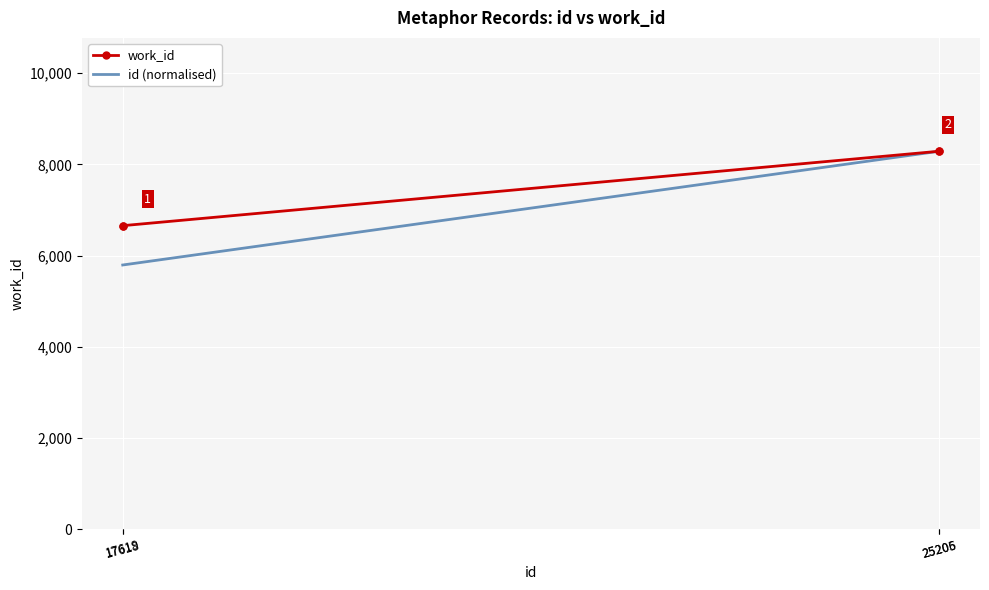

Is it true that work_id equals 8287.0 at 25205?

True